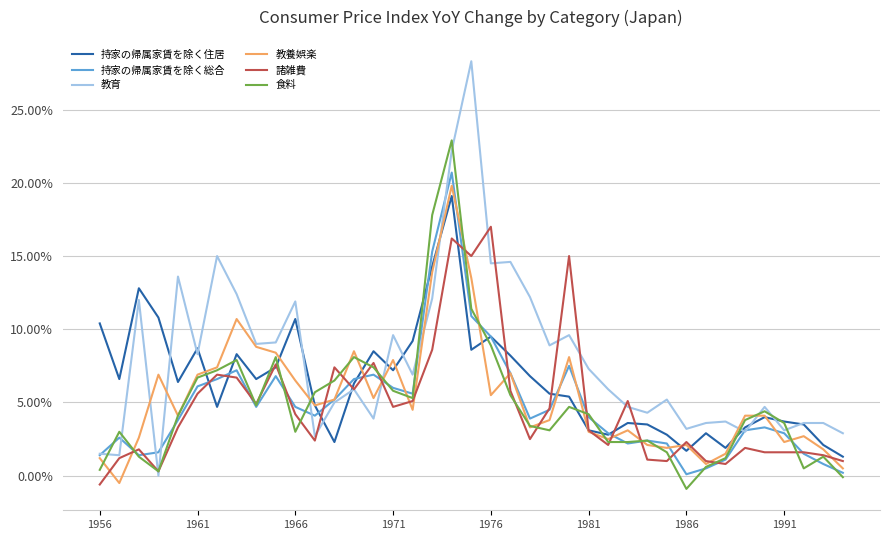

What is the maximum value for 教養娯楽?

19.8